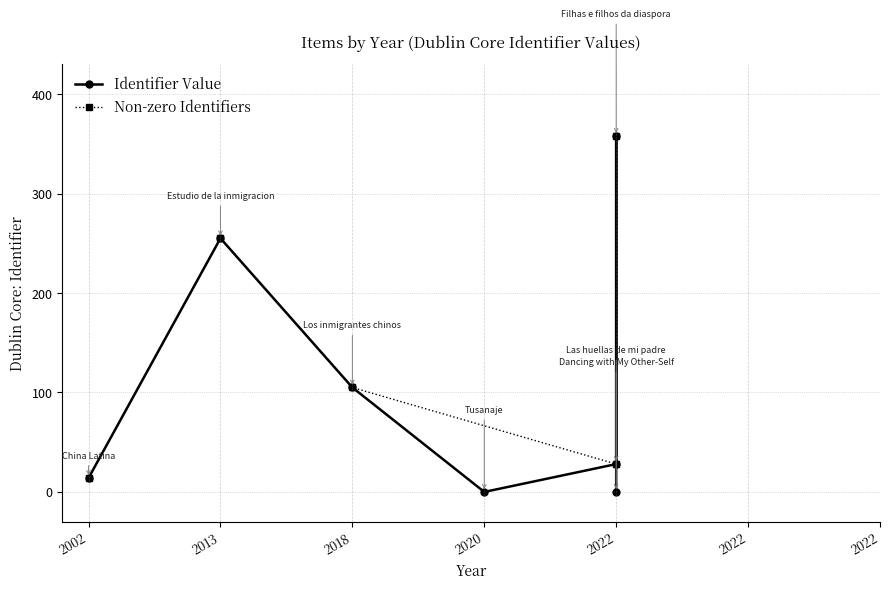

True or false: the data shows 68 at 2018.

False